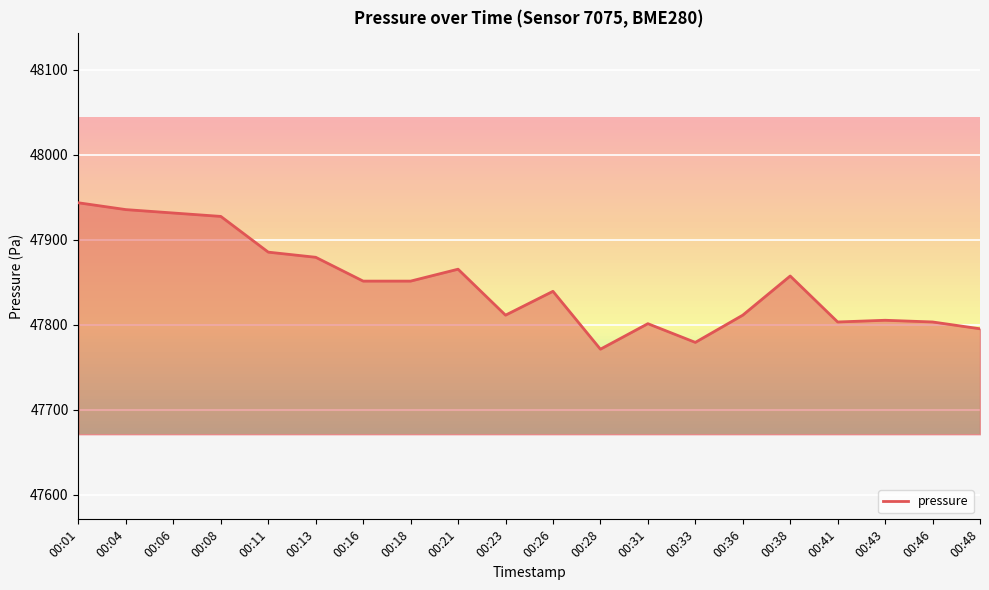

The value at 00:46 is 47803.3. True or false?

True